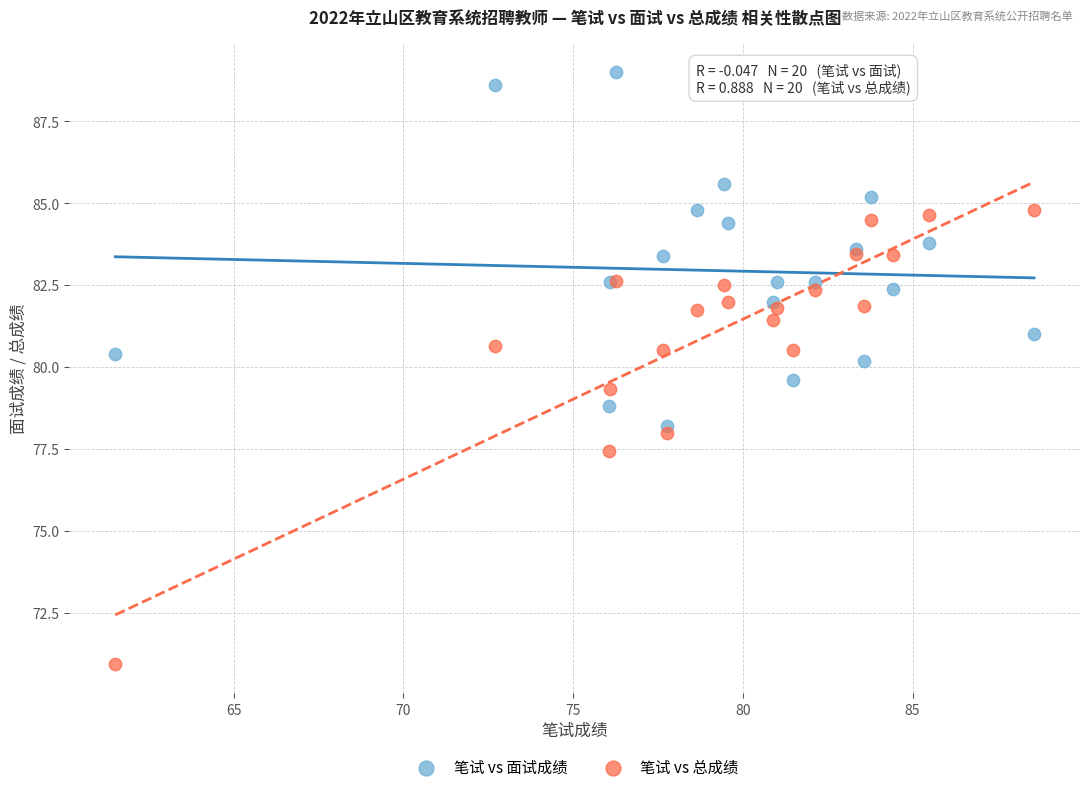

What are all the series names shown in the legend?

笔试 vs 面试成绩, 笔试 vs 总成绩